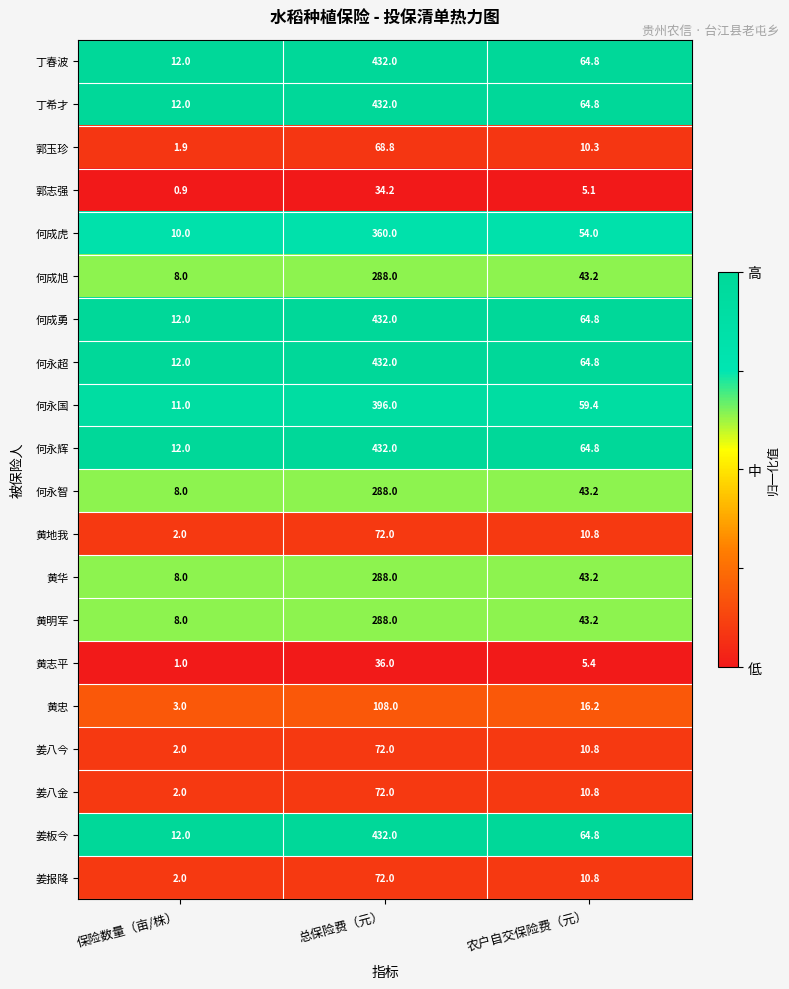

Is it true that 黄明军 equals 43.2 at 农户自交保险费（元）?

True